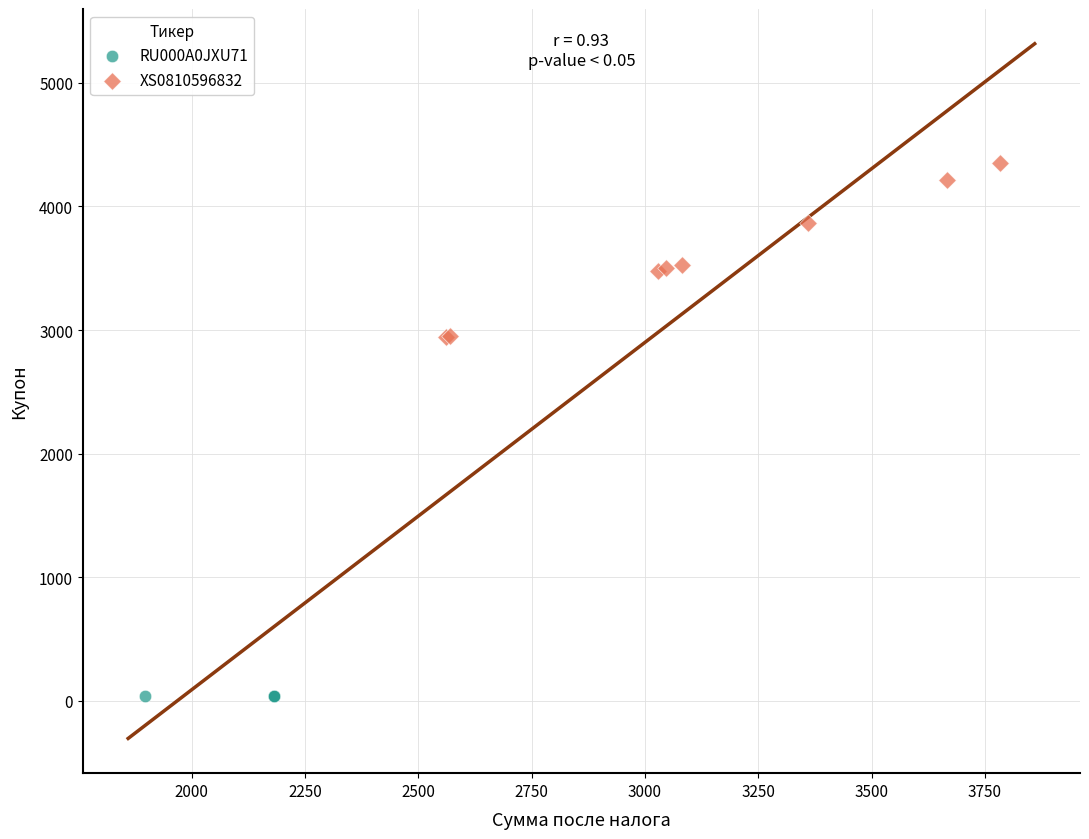

Which series reaches the maximum Y coordinate?

XS0810596832